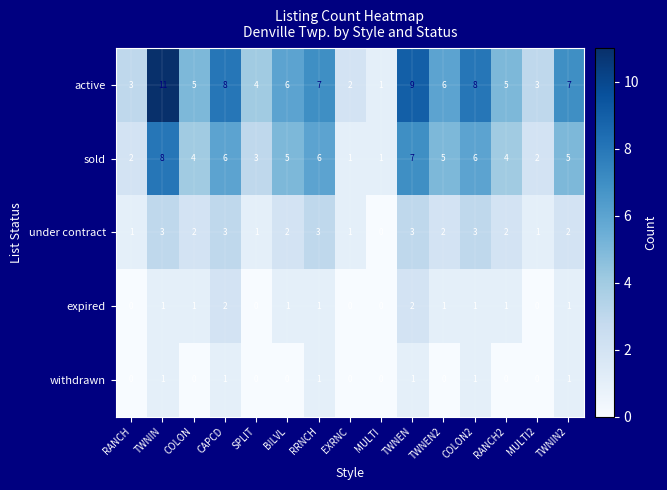

What is the sum of all under contract values?

29